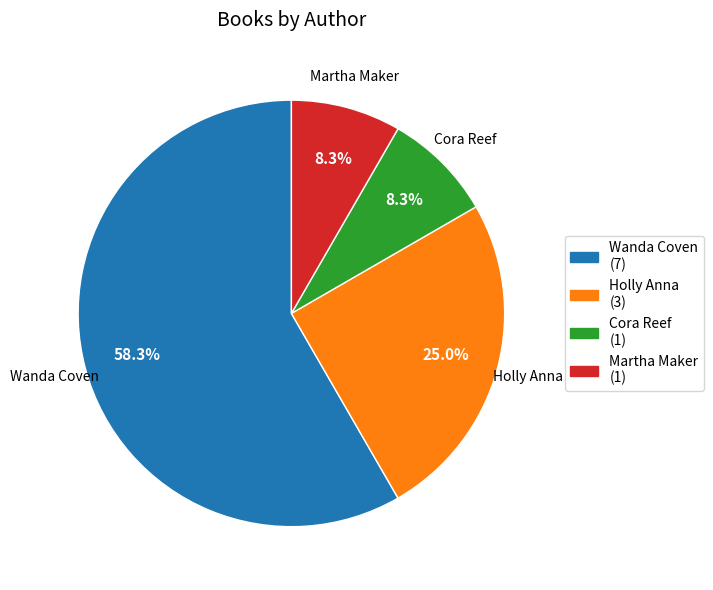

How many slices are in this pie chart?

4